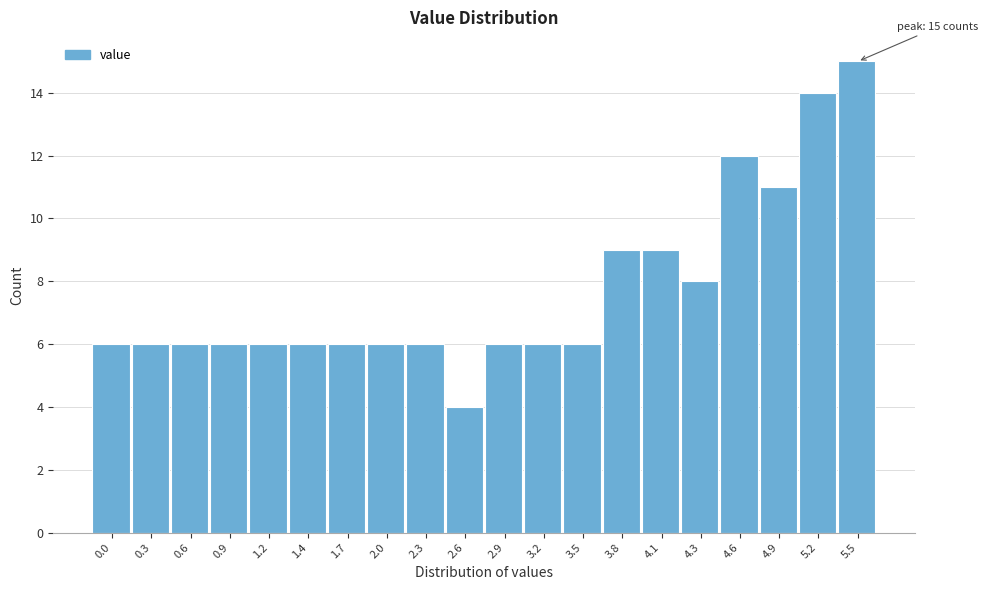

Reading left to right, what are all the values shown in this chart?

6	6	6	6	6	6	6	6	6	4	6	6	6	9	9	8	12	11	14	15